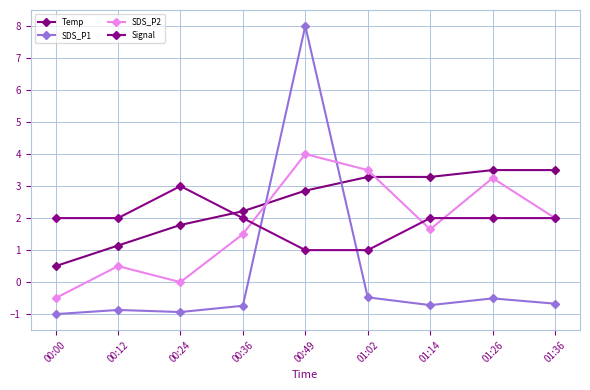

After their last crossing, which series has the higher values: SDS_P1 or SDS_P2?

SDS_P2